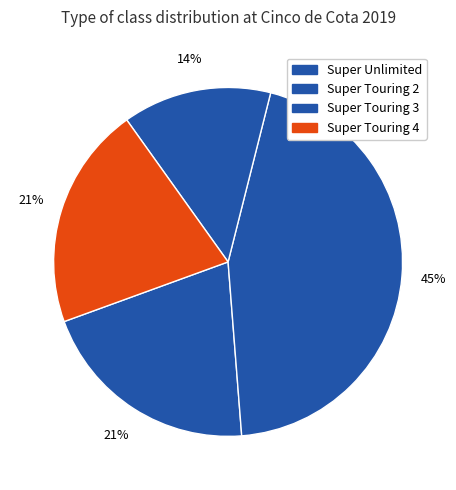

How many slices are in this pie chart?

4